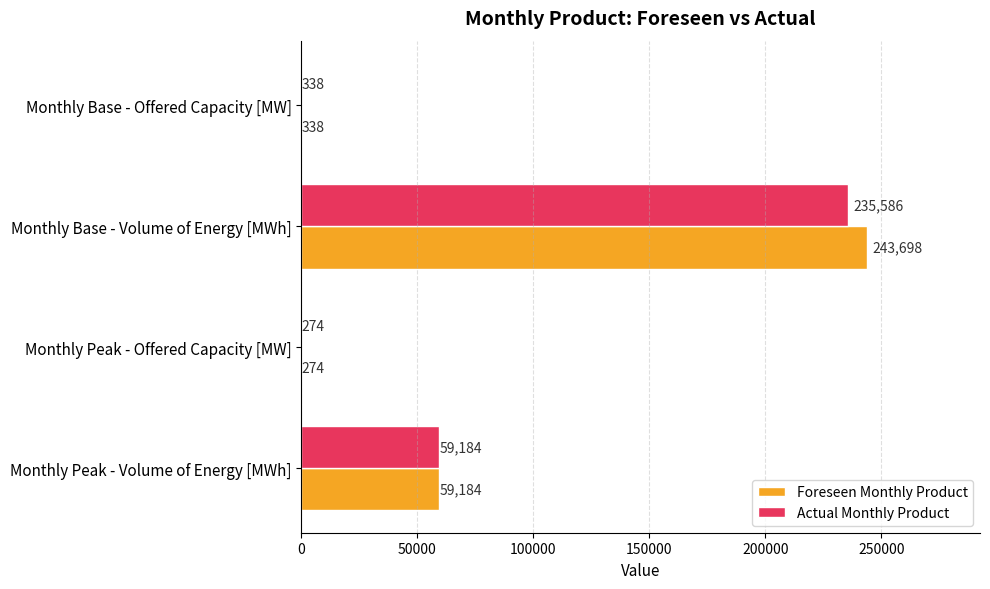

At which label is Actual Monthly Product closest to 117930?

Monthly Peak - Volume of Energy [MWh]